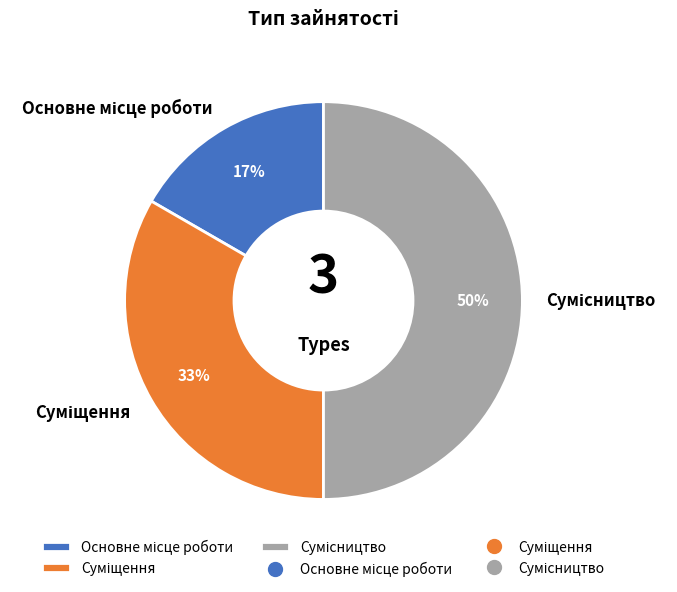

To the nearest percent, what is the difference between the largest and smallest slice percentages?

33%